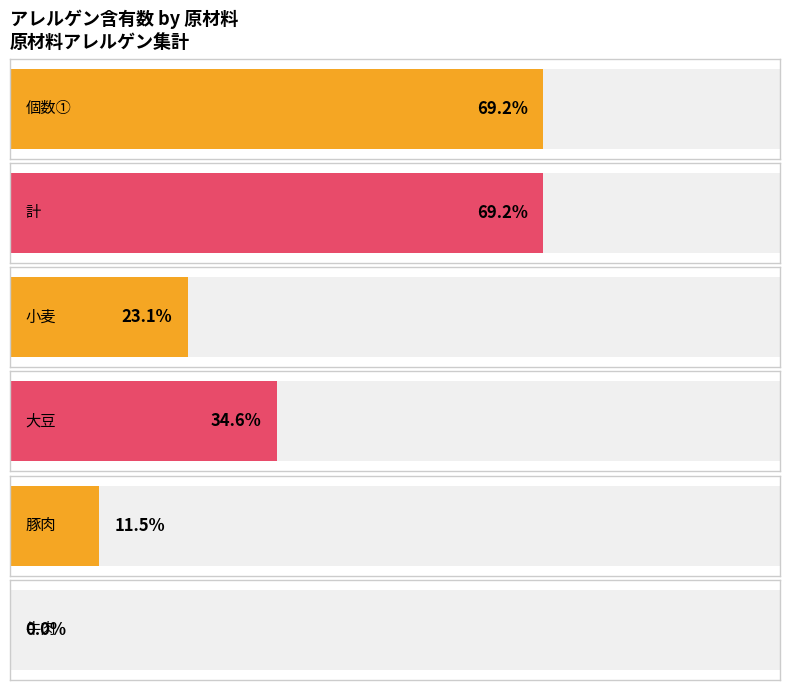

Are the bars grouped side by side (vs. stacked)?

Yes